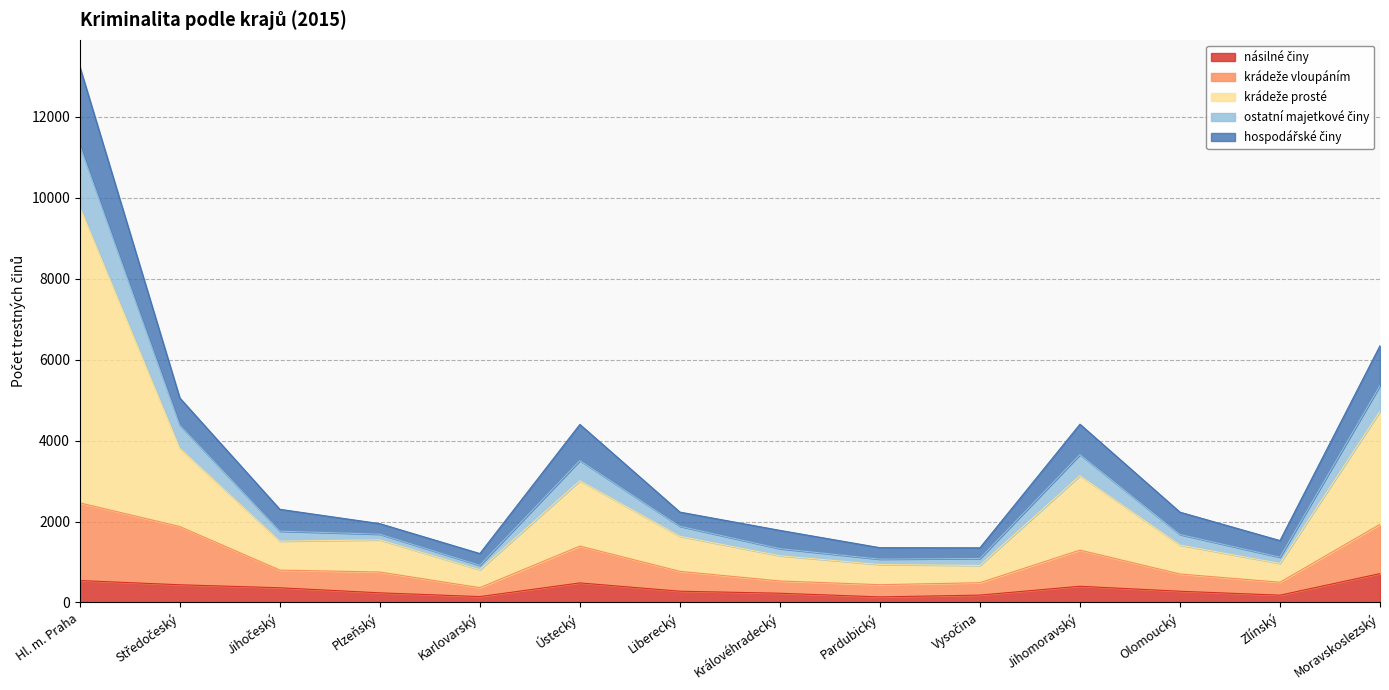

At which category is the sum across all series the highest?

Hl. m. Praha